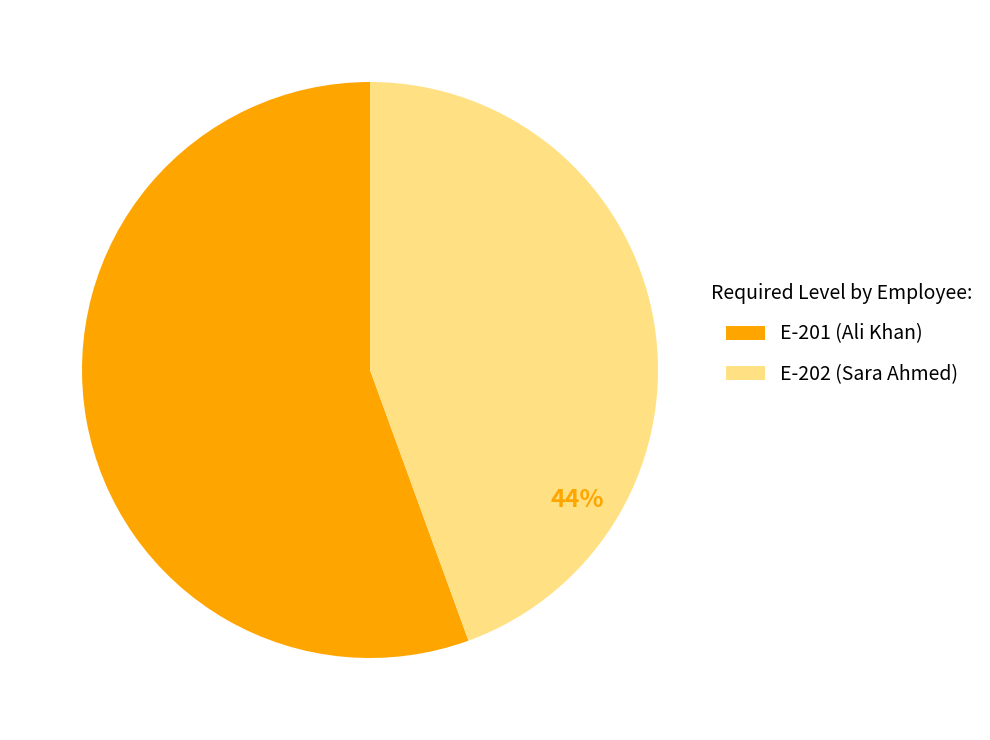

Which slice represents more than half of the pie?

E-201